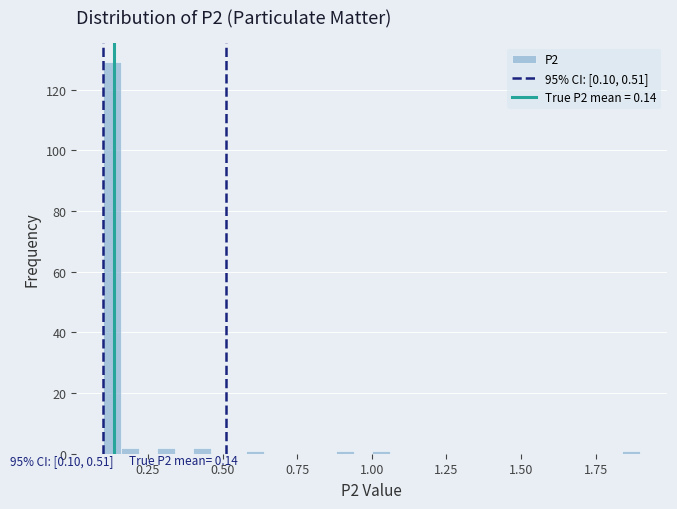

Around what value on the x-axis is the tallest bar? Give the approximate position of its centre, as read against the axis.

0.15